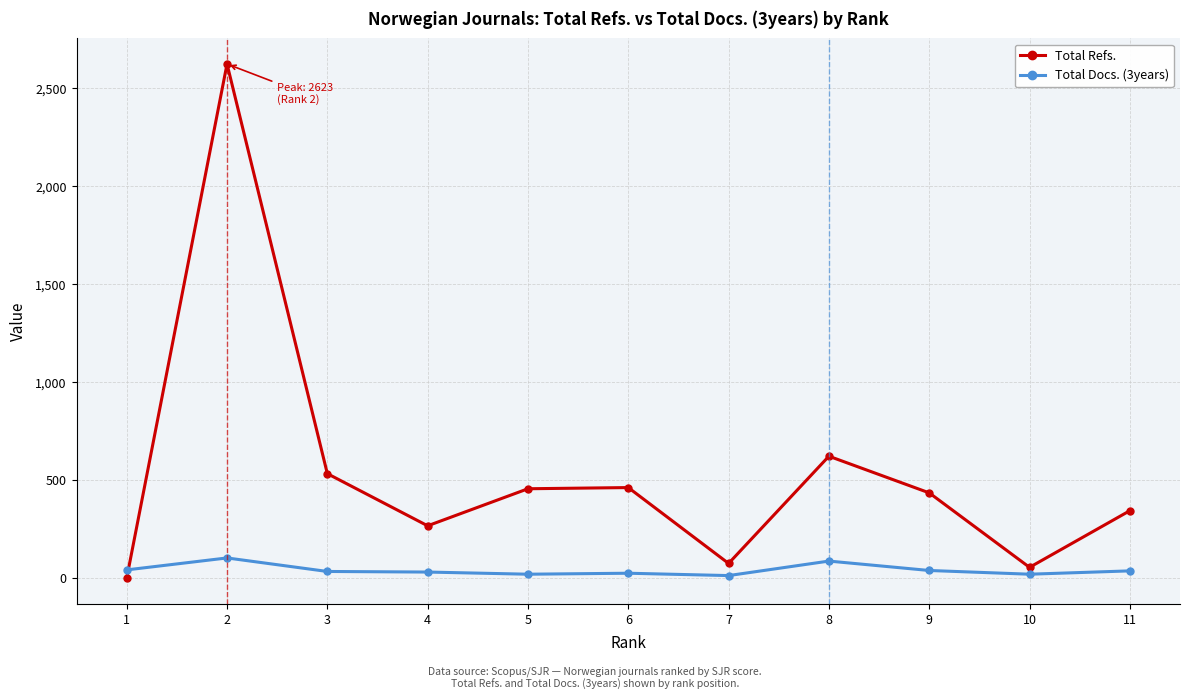

At which category does Total Refs. reach its first local valley?

4